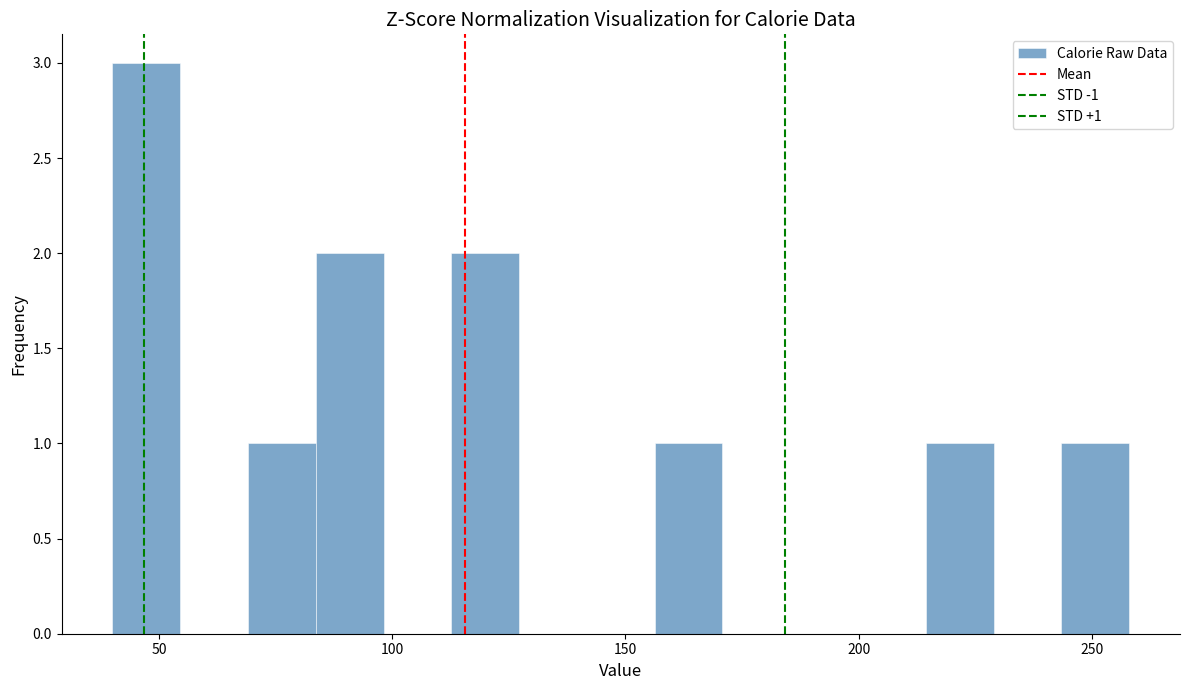

Read against the x-axis, roughly where is the centre of the tallest bar?

45